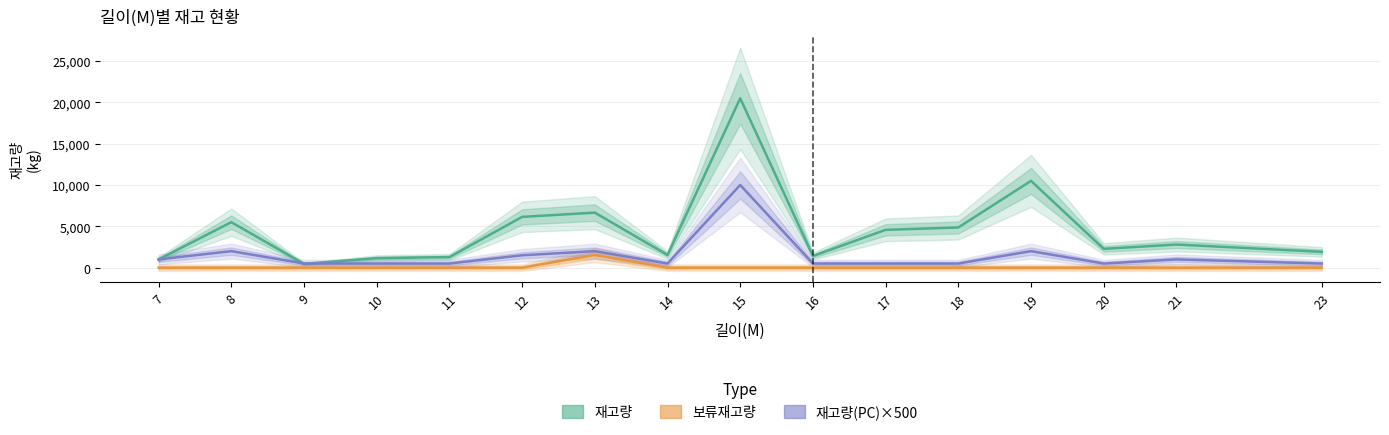

How many distinct data groups are displayed?

3